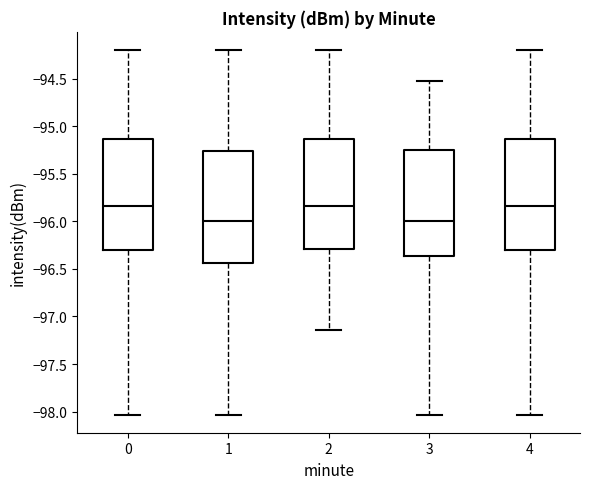

Reading left to right, read every box against the y-axis: the position of its median line, the range the box covers, and the ends of its whiskers. The values are not printed on the chart, so give them approximately, as read against the axis.

0: median -95.85, box -96.30 to -95.15, whiskers -98.05 to -94.20
1: median -96.00, box -96.45 to -95.25, whiskers -98.05 to -94.20
2: median -95.85, box -96.30 to -95.15, whiskers -97.15 to -94.20
3: median -96.00, box -96.35 to -95.25, whiskers -98.05 to -94.50
4: median -95.85, box -96.30 to -95.15, whiskers -98.05 to -94.20